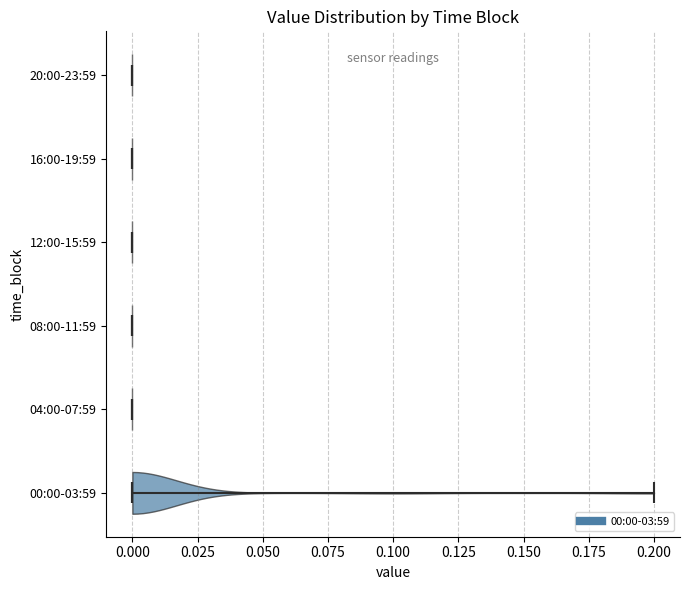

Reading bottom to top, read every violin against the x-axis: where its median line is, and the lowest and highest points it reaches. The values are not printed on the chart, so give them approximately, as read against the axis.

00:00-03:59: median line 0.0, lowest point 0.0, highest point 0.2
04:00-07:59: median line 0.0, lowest point 0.0, highest point 0.0
08:00-11:59: median line 0.0, lowest point 0.0, highest point 0.0
12:00-15:59: median line 0.0, lowest point 0.0, highest point 0.0
16:00-19:59: median line 0.0, lowest point 0.0, highest point 0.0
20:00-23:59: median line 0.0, lowest point 0.0, highest point 0.0